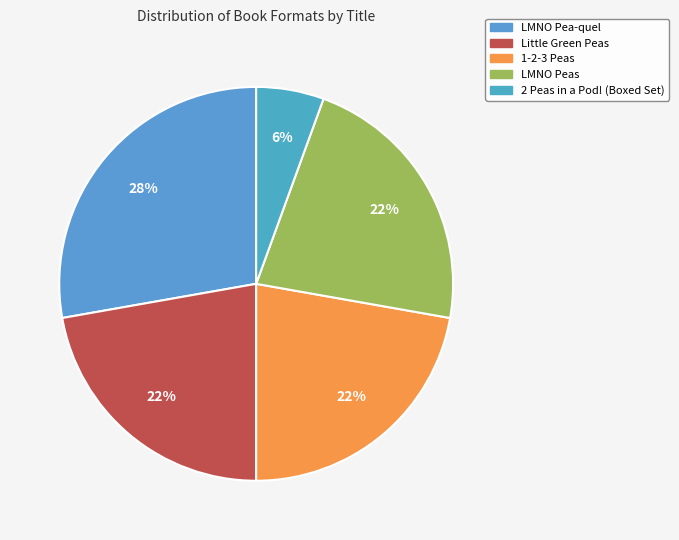

Do 2 Peas in a Pod! (Boxed Set) and 1-2-3 Peas together represent more than half of the pie?

No